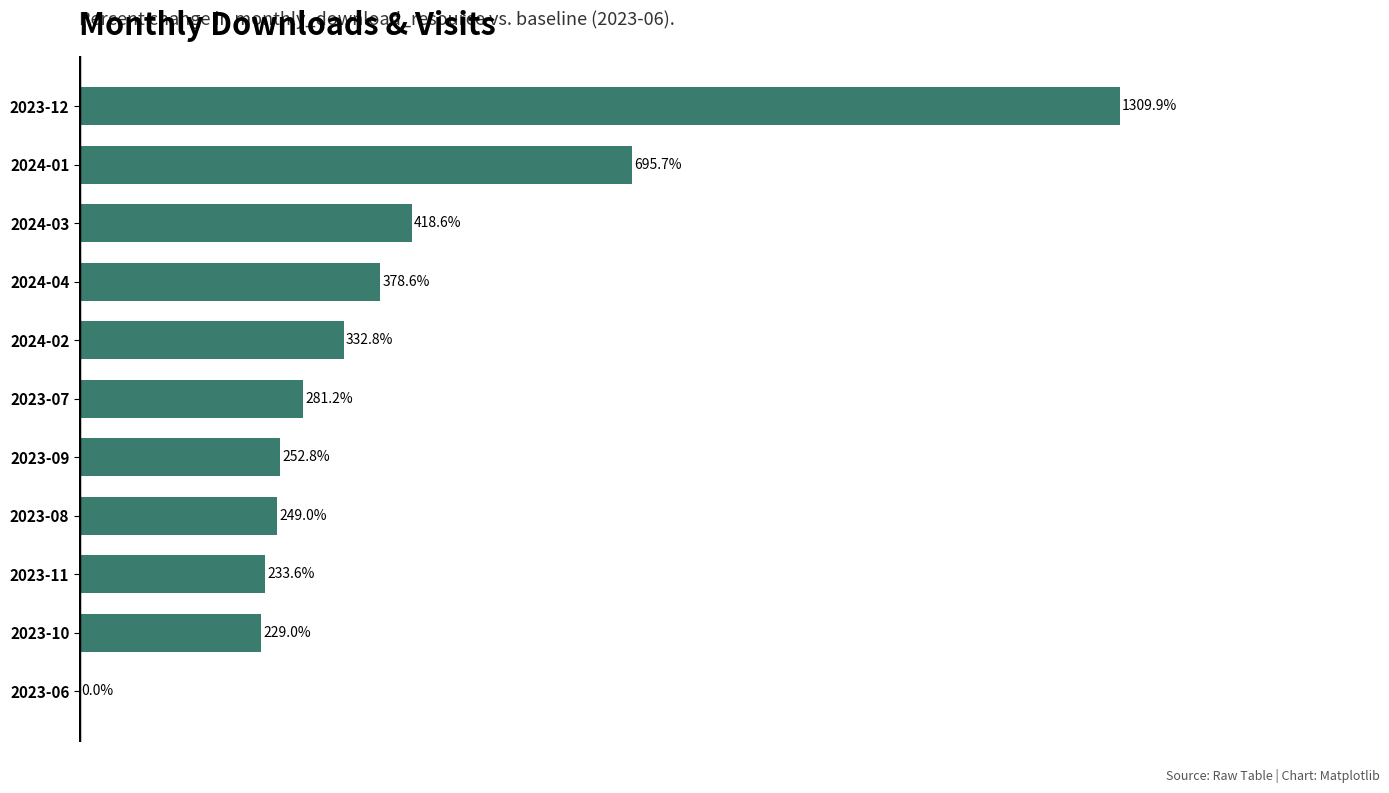

Which has a higher value, 2023-09 or 2024-01?

2024-01